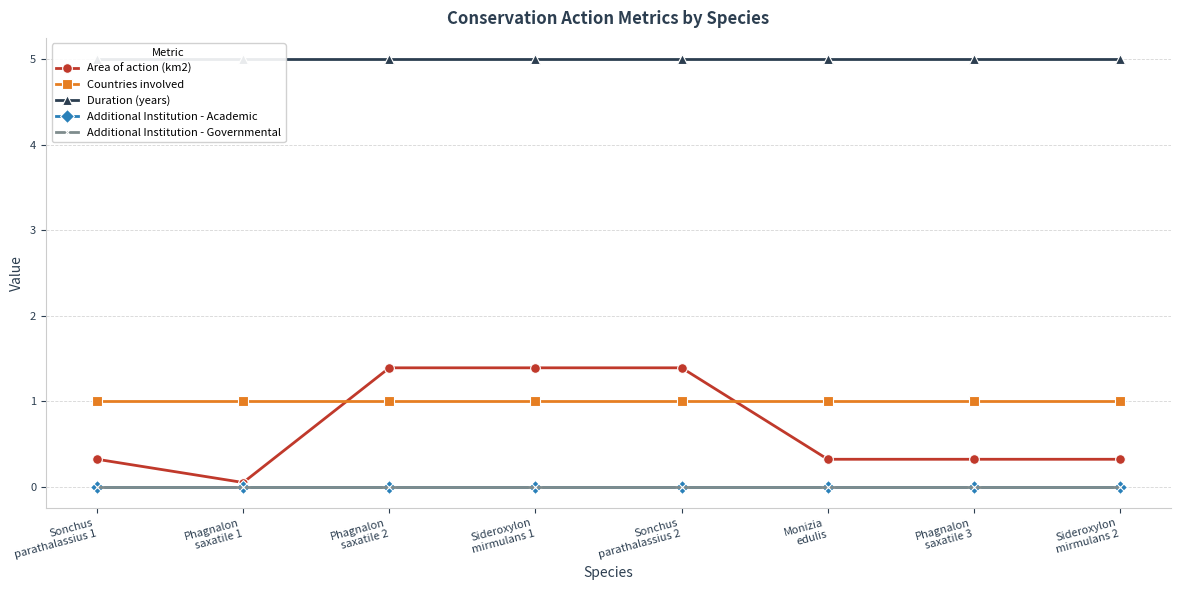

True or false: Duration (years) and Additional Institution - Governmental intersect in this chart.

False